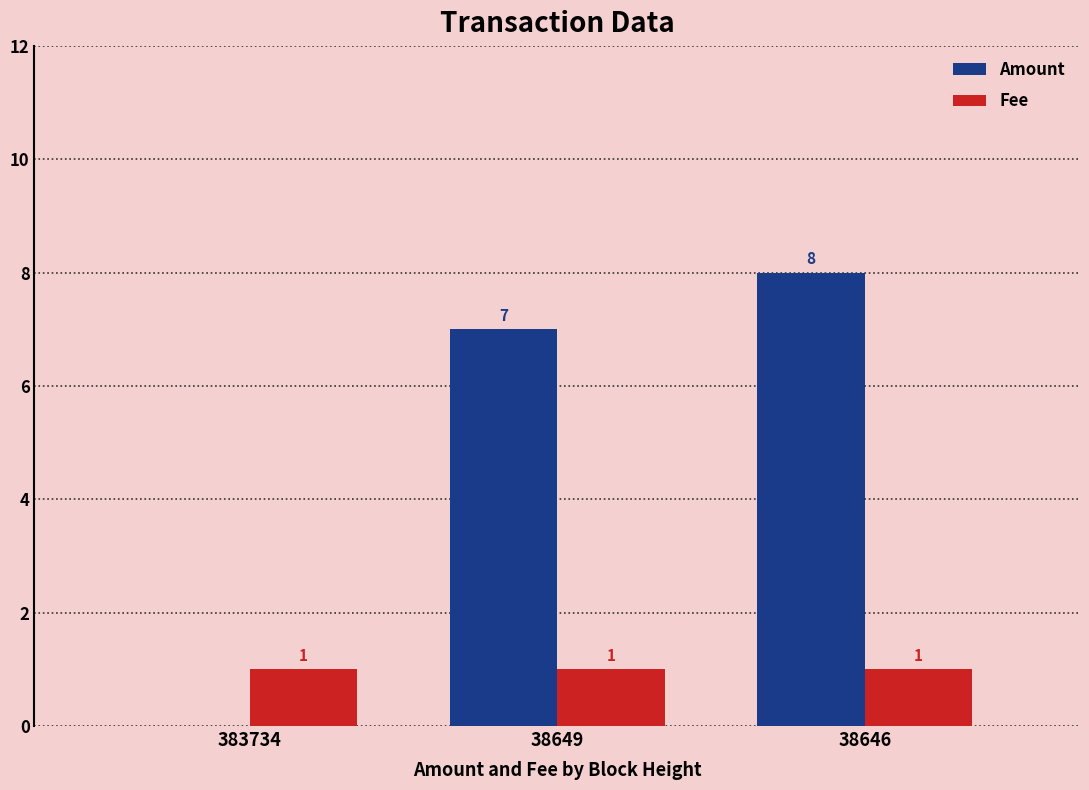

At which label is Amount closest to 4?

38649